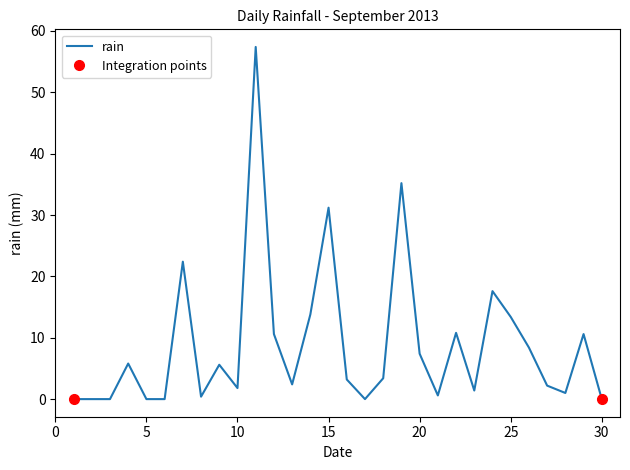

What is the greatest value displayed?

57.4